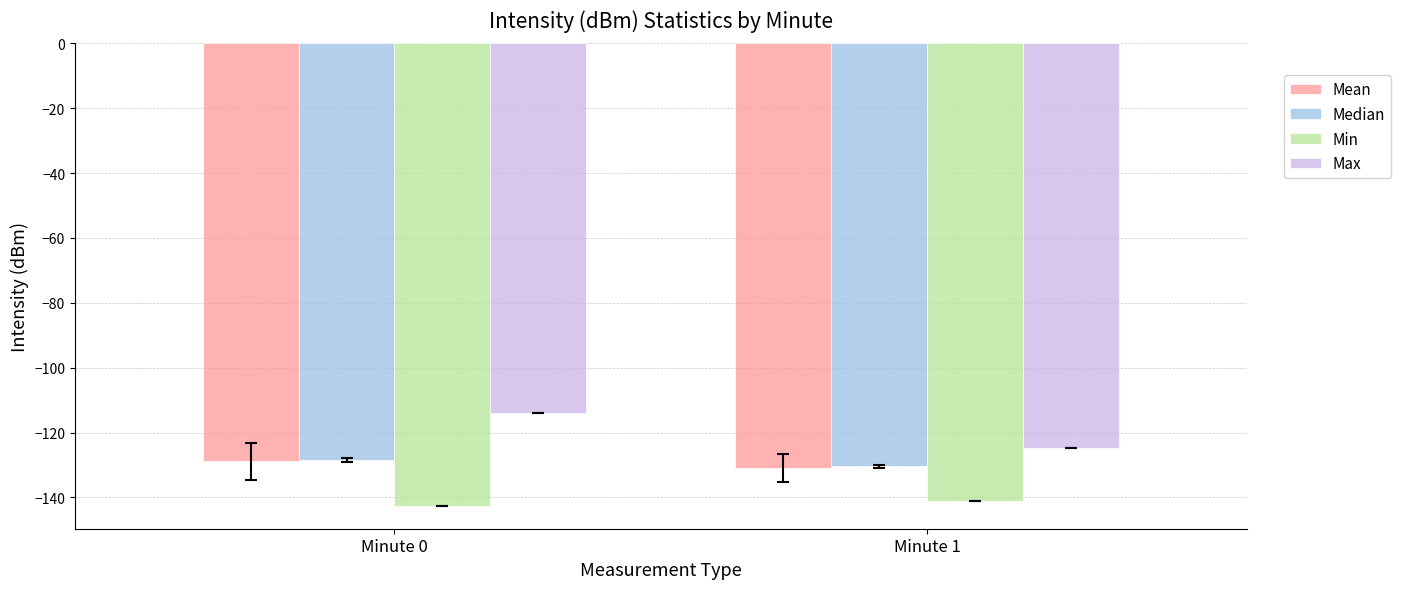

Where is Max nearest to the value -119?

Minute 0